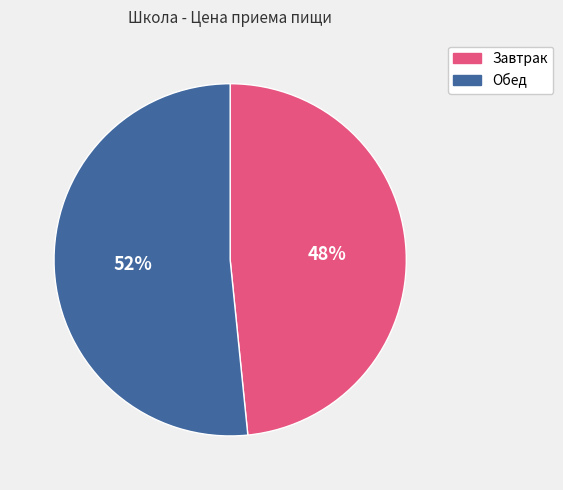

What is the ratio of the value at Завтрак to the value at Обед?

0.9